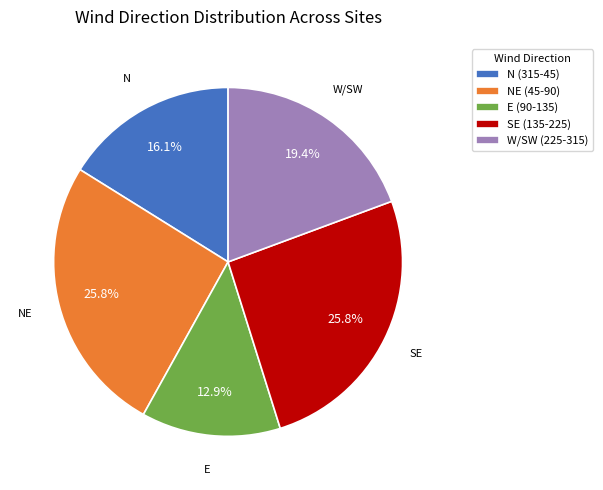

Combined, do N (315-45) and W/SW (225-315) account for over 50%?

No